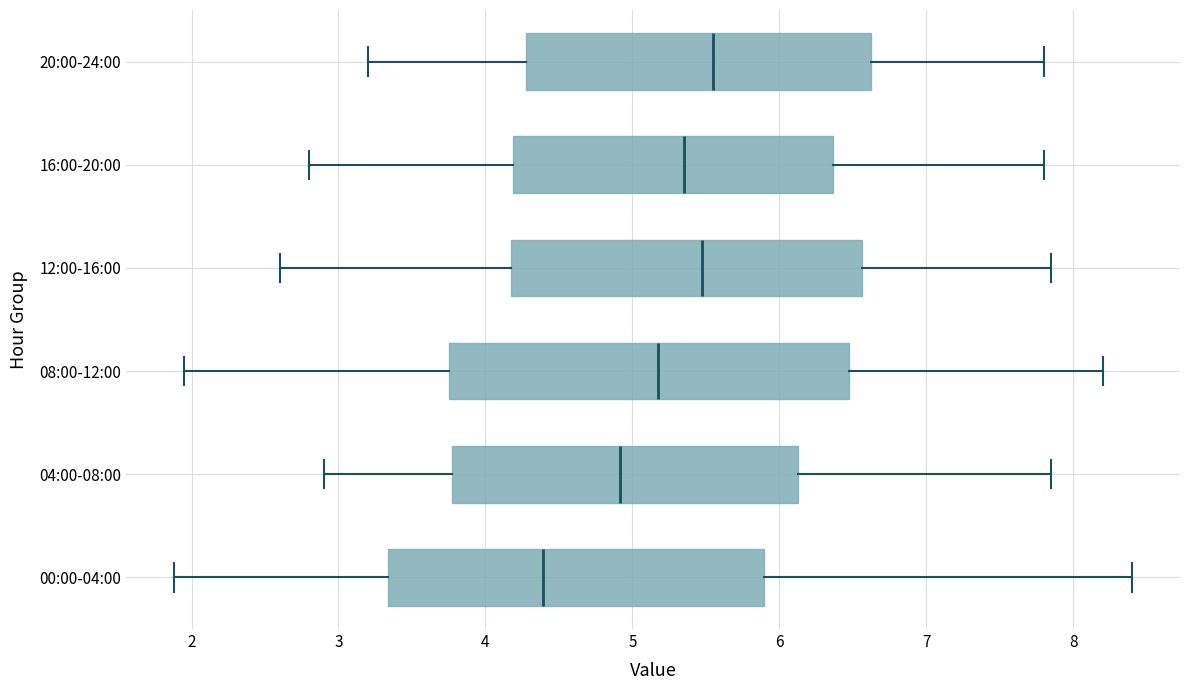

Where is the right edge of the box for 20:00-24:00 on the x-axis? The values are not printed on the chart, so give them approximately, as read against the axis.

6.6